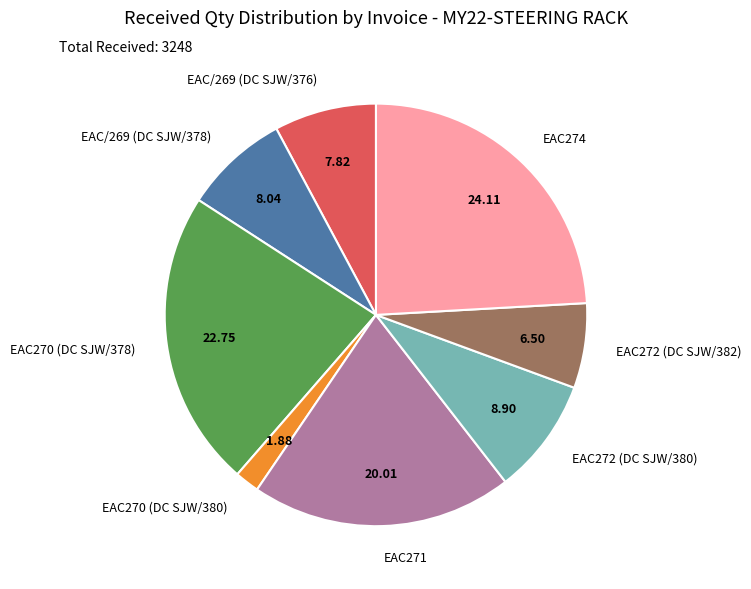

What is the largest slice in the pie chart?

EAC274